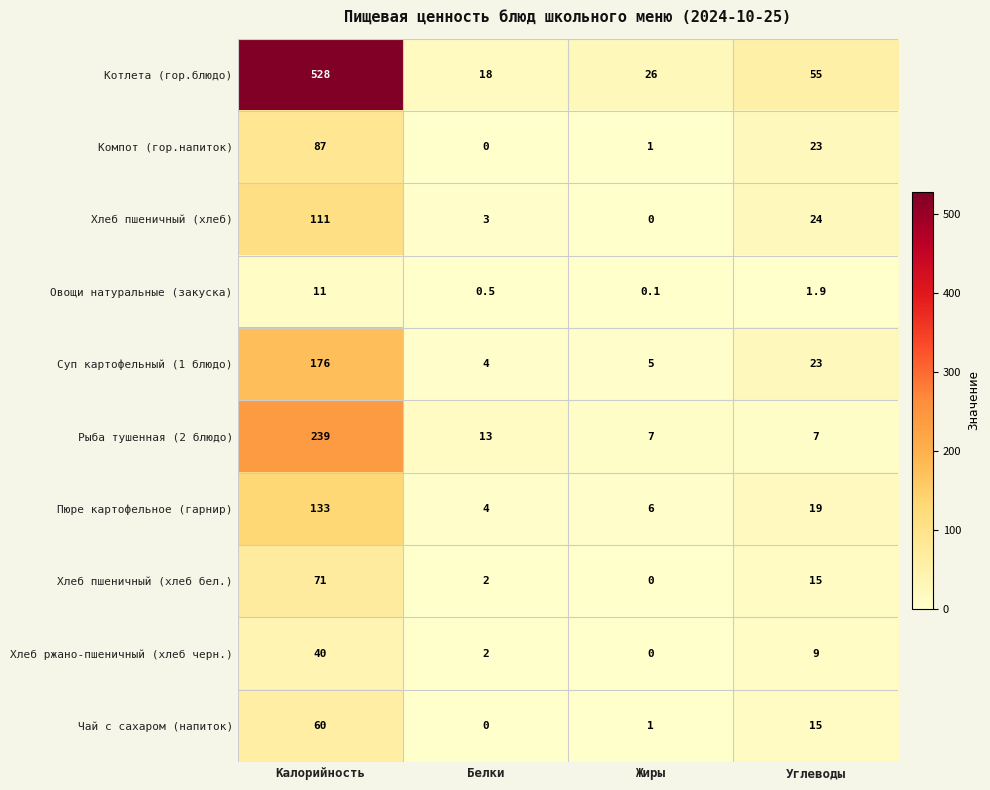

Which series has the largest total across all categories?

Котлета (гор.блюдо)